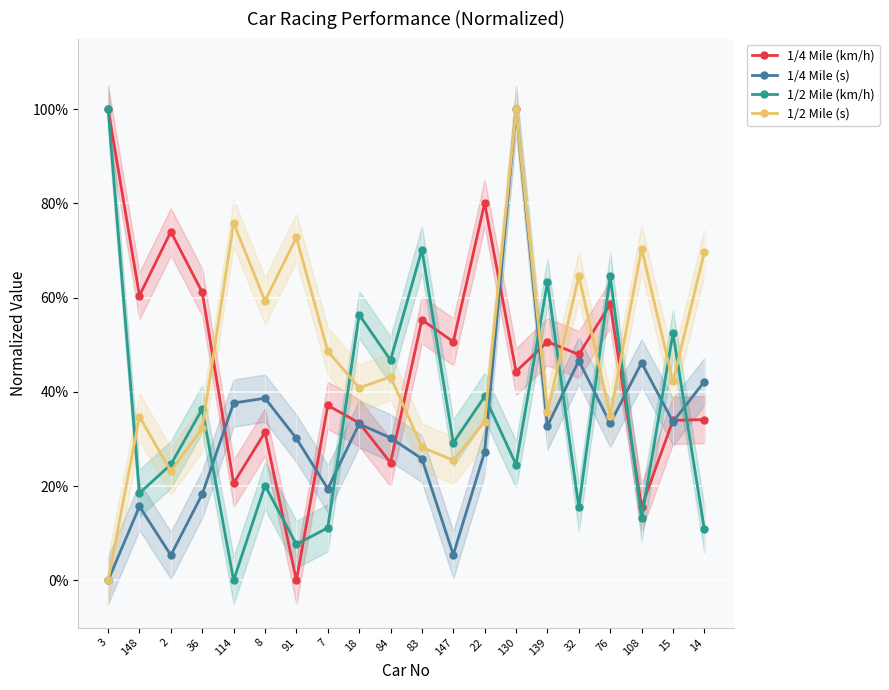

How many values in 1/4 Mile (km/h) are above zero?

19